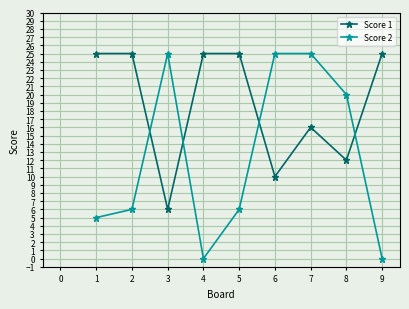

At which category is the sum across all series the highest?

7